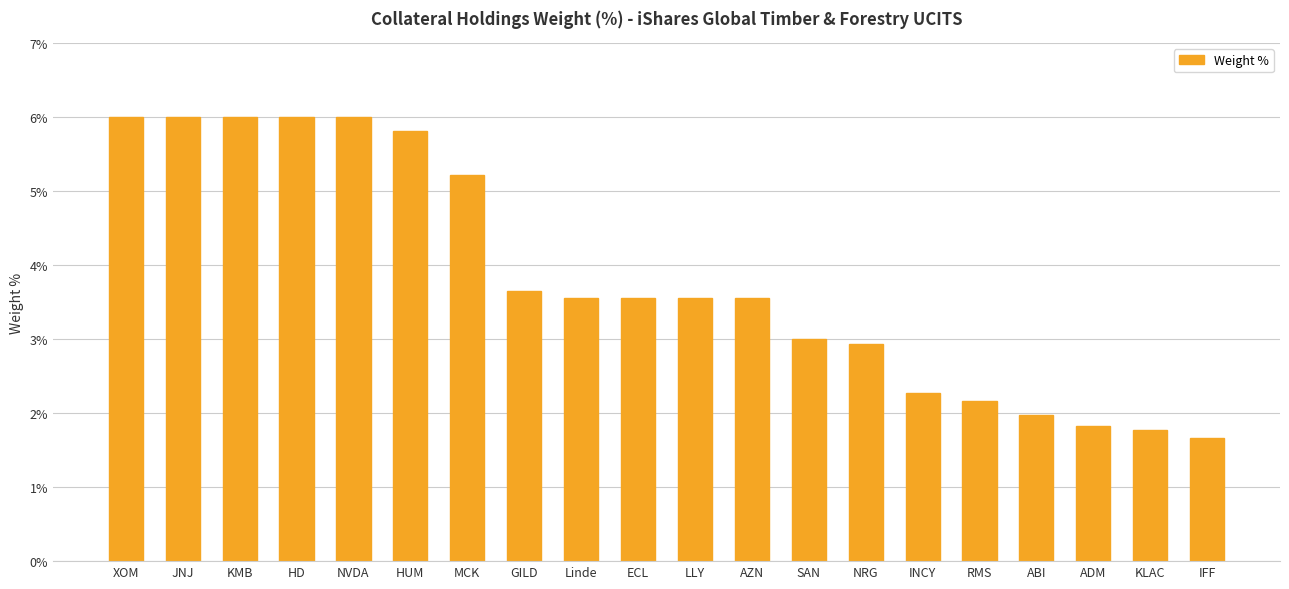

What is the change in value from HD to HUM?

-0.2